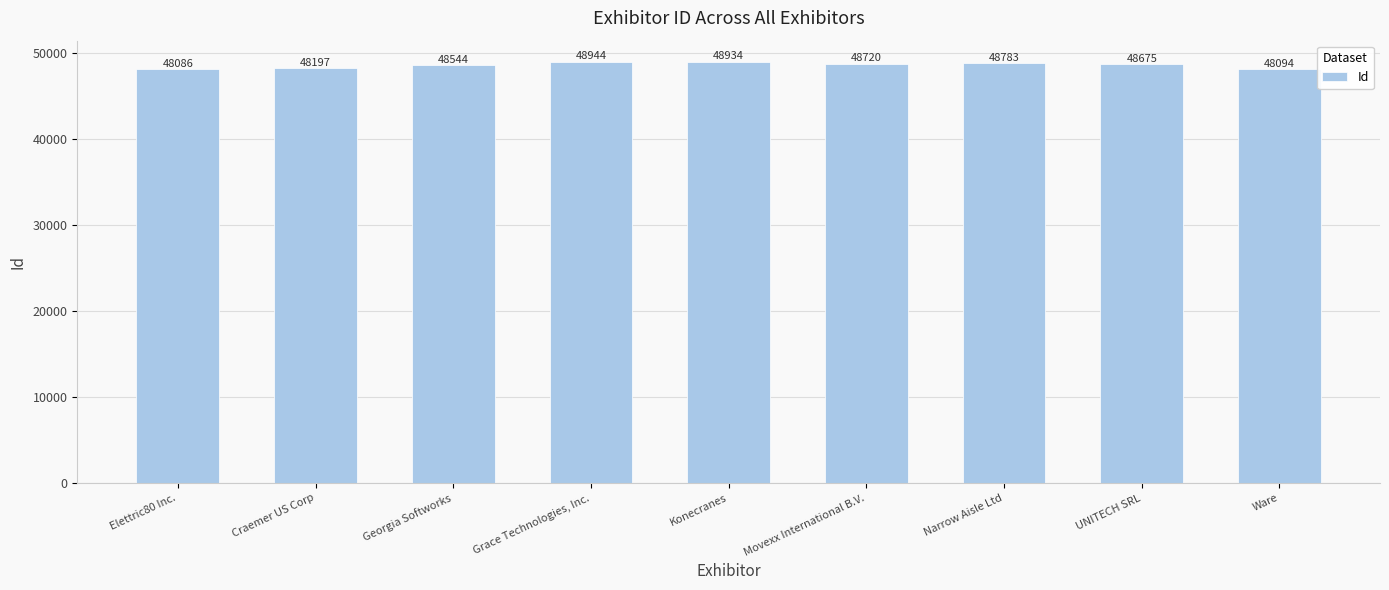

How many data points does each series have?

9